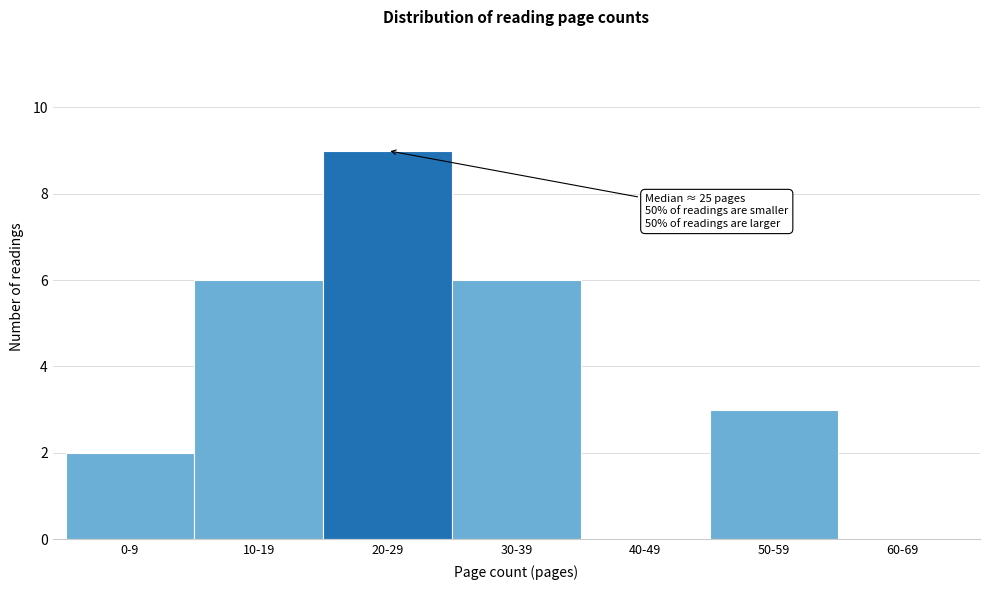

Reading right to left, transcribe all the data shown in this chart.

60-69=0	50-59=3	40-49=0	30-39=6	20-29=9	10-19=6	0-9=2